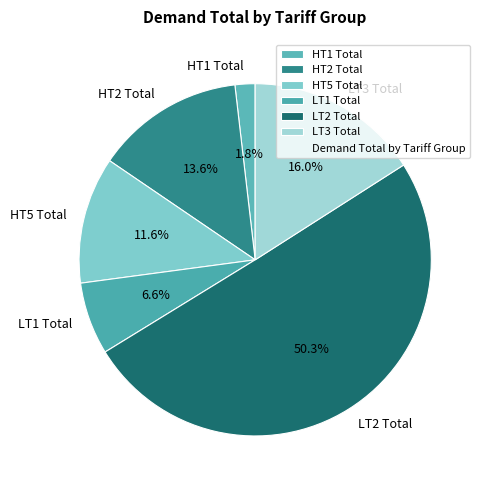

True or false: HT5 Total accounts for 12% of the total.

True